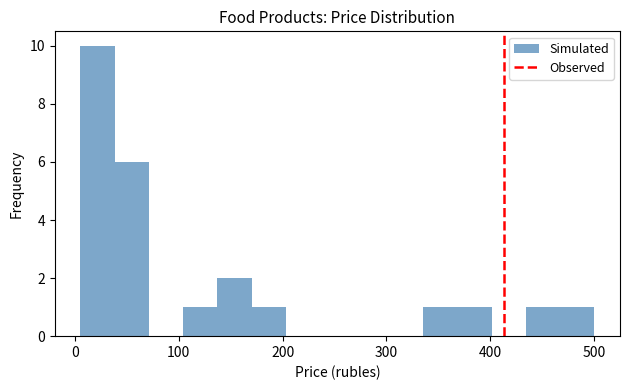

Around what value on the x-axis is the tallest bar? Give the approximate position of its centre, as read against the axis.

20